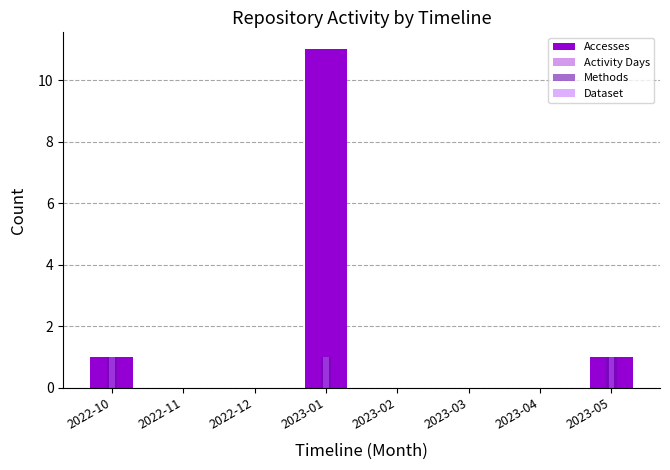

At how many categories does at least one series exceed 5?

1